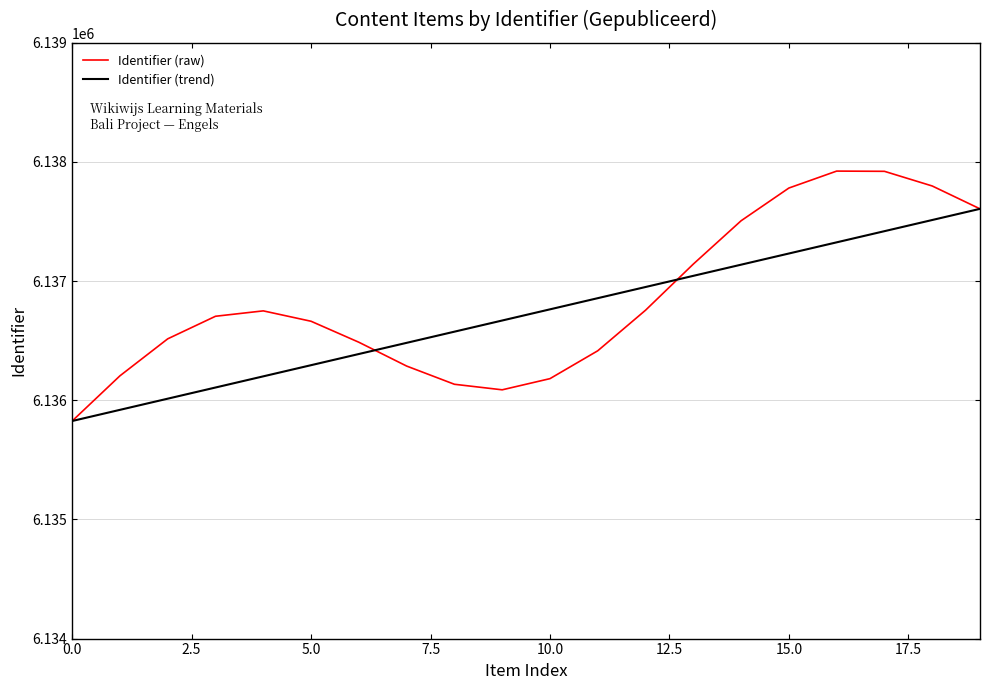

What is the lowest value of the Identifier (raw) series?

6135826.0